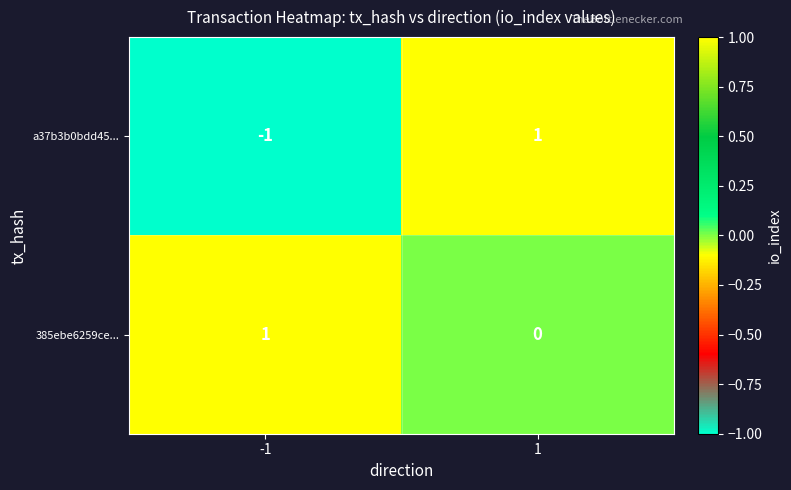

At -1, list the series in order from largest to smallest.

385ebe6259ce..., a37b3b0bdd45...